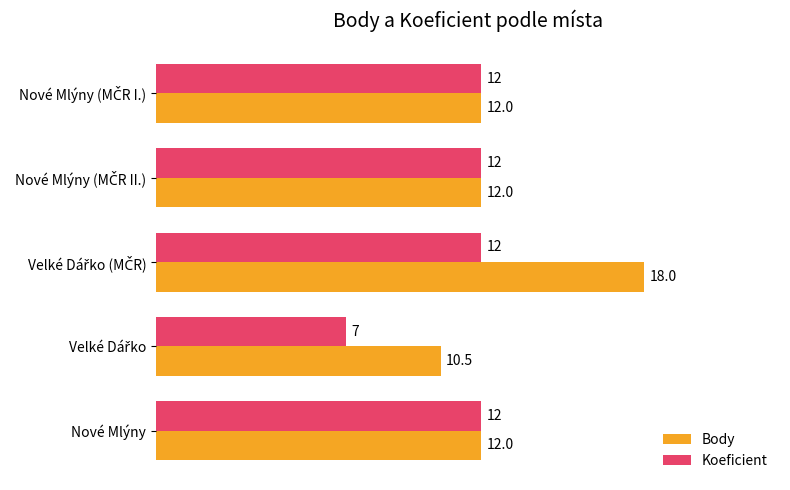

What is the minimum value for Koeficient?

7.0